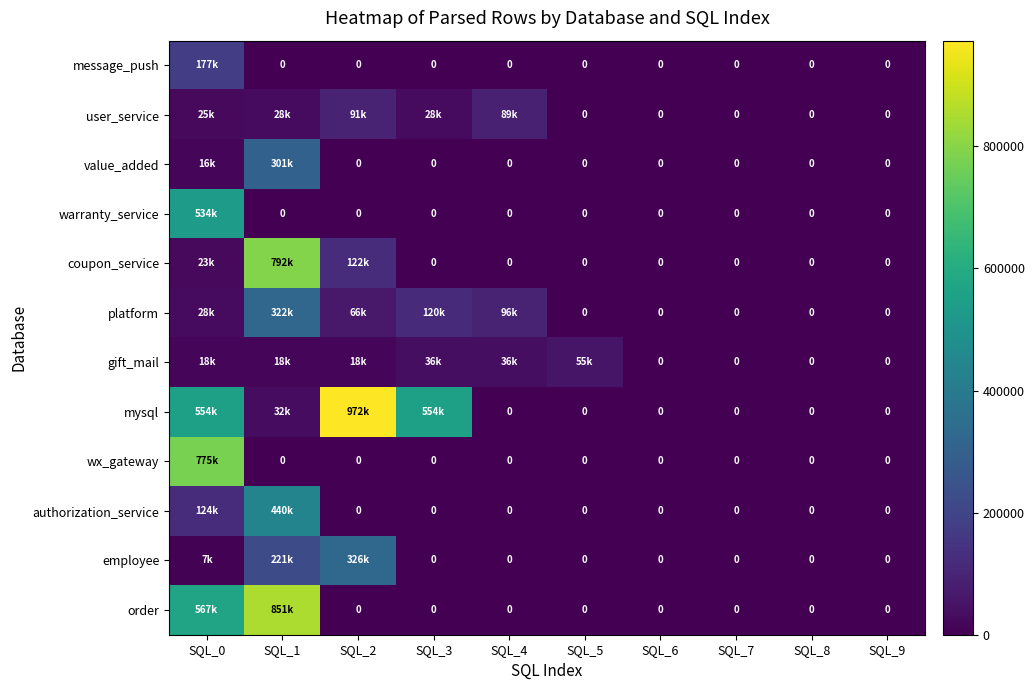

What is the highest value of the order series?

851649